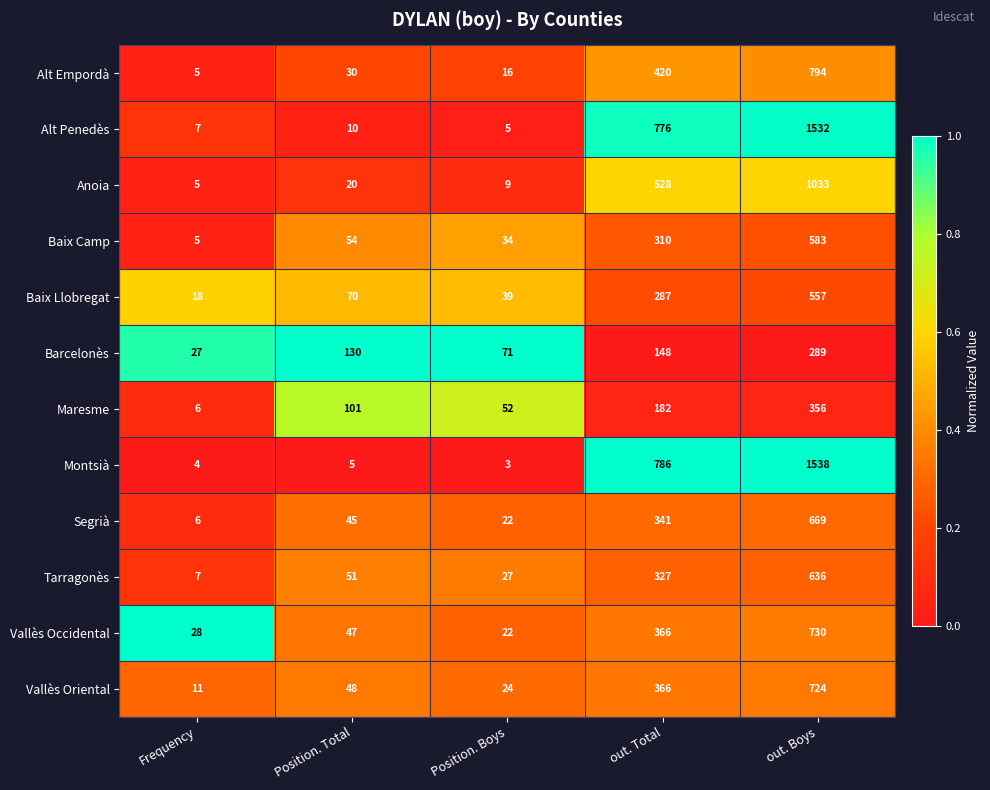

How many Maresme values are between 52 and 182?

3